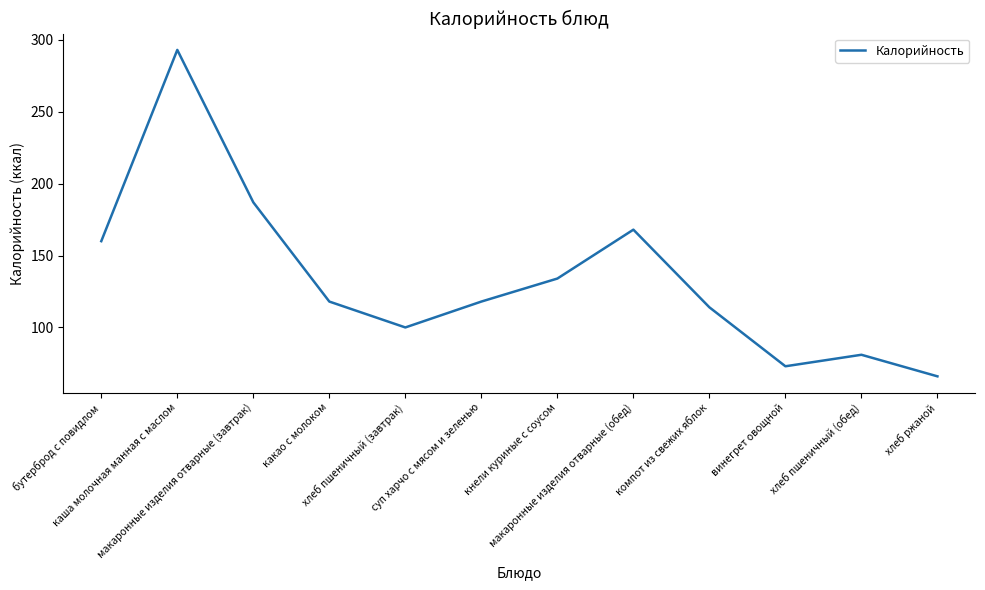

True or false: the data shows 207 at какао с молоком.

False